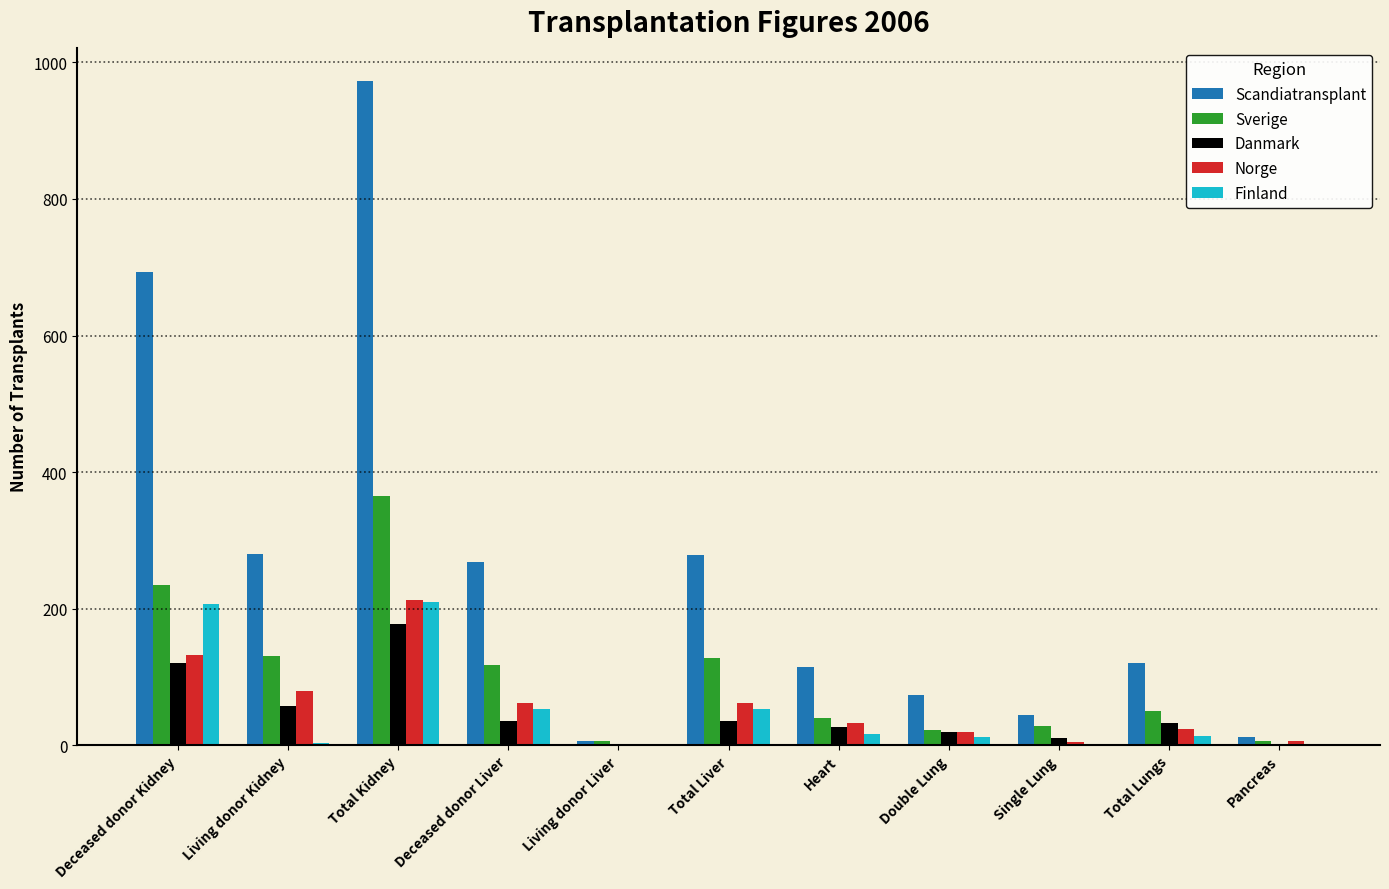

At which category is the sum across all series the highest?

Total Kidney